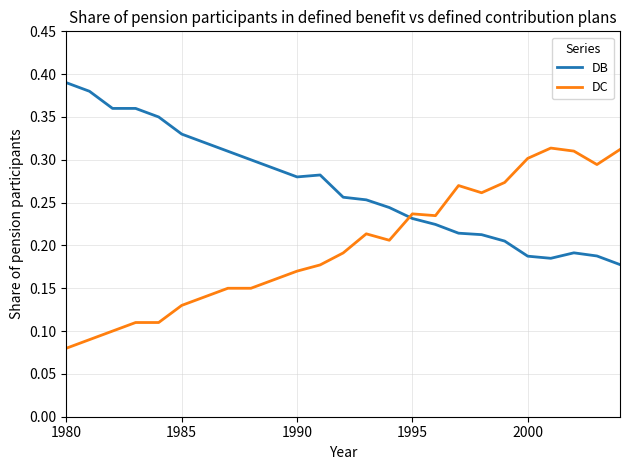

Which series has the largest total across all categories?

DB